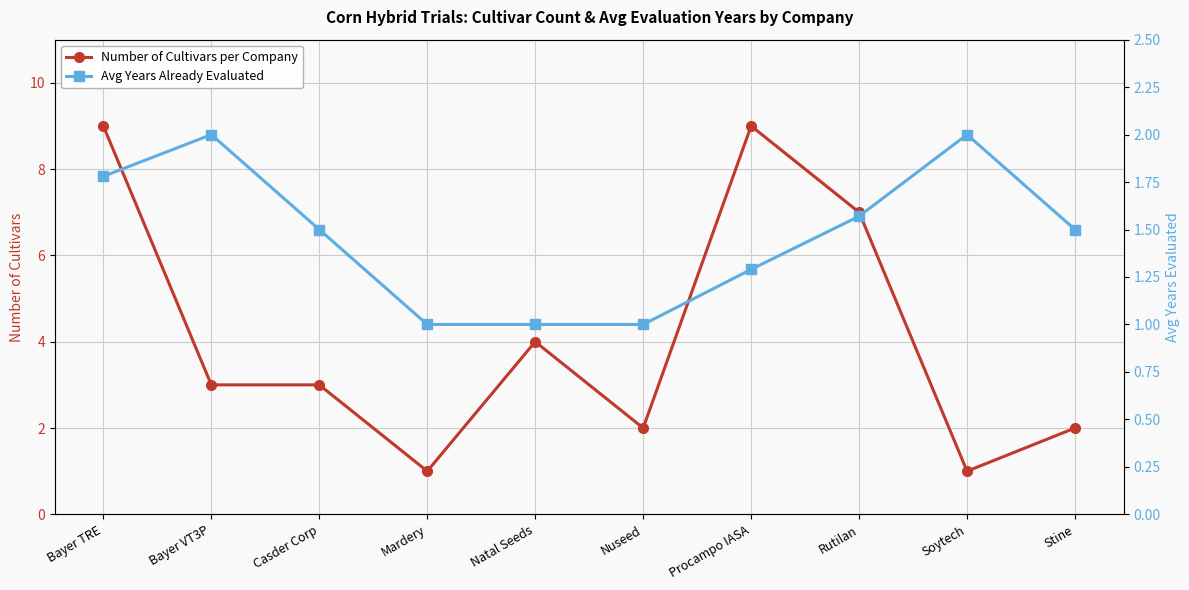

What position from the right is Soytech?

2